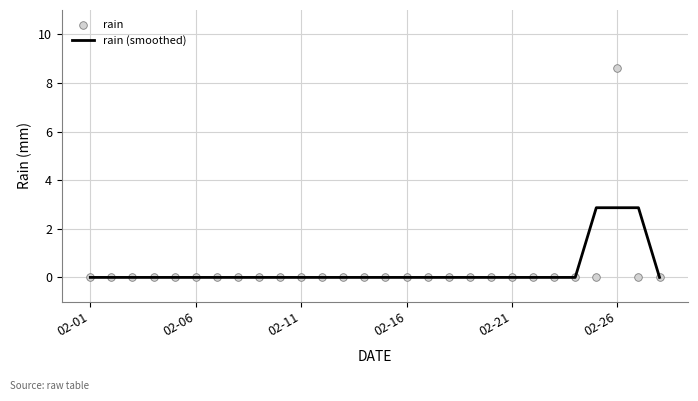

Which series has the largest total across all categories?

rain